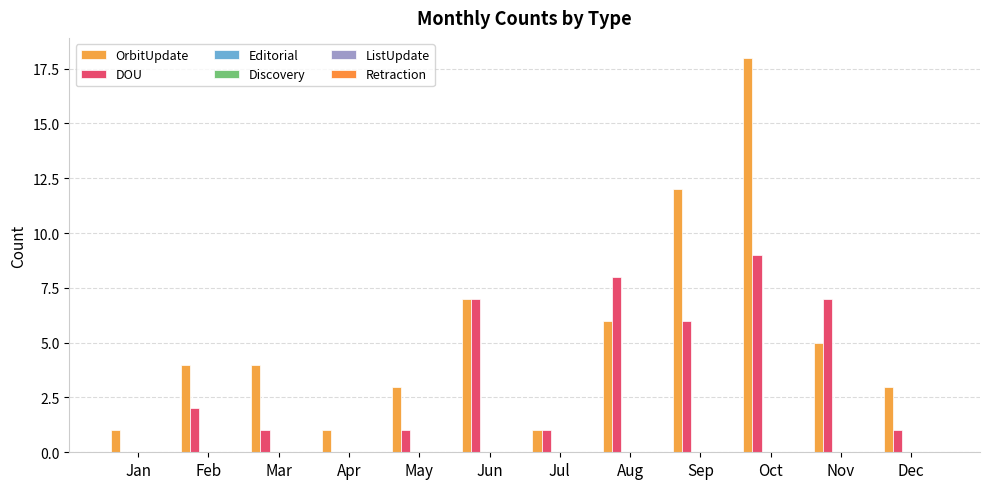

Where does the DOU series first go above 2?

Jun